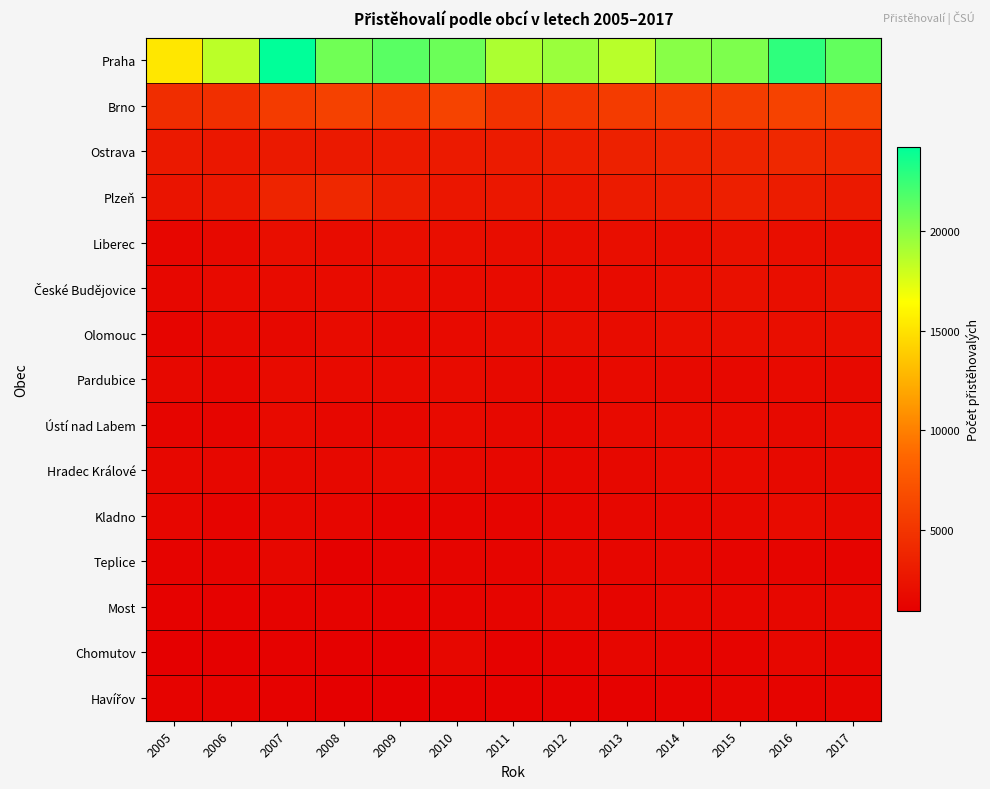

Which series has the largest total across all categories?

Praha